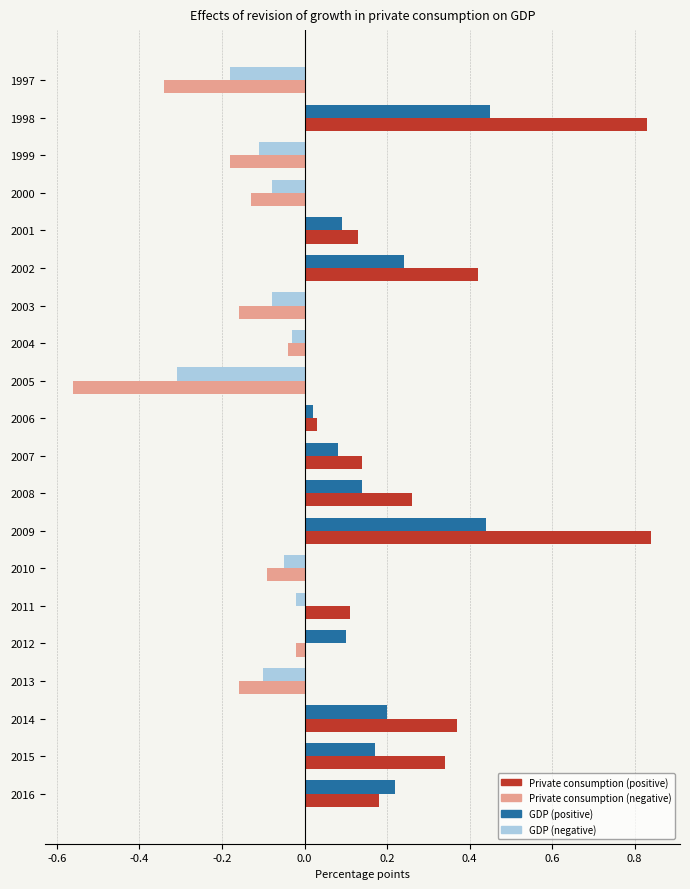

At which category does the chart reach its minimum across all series?

2005